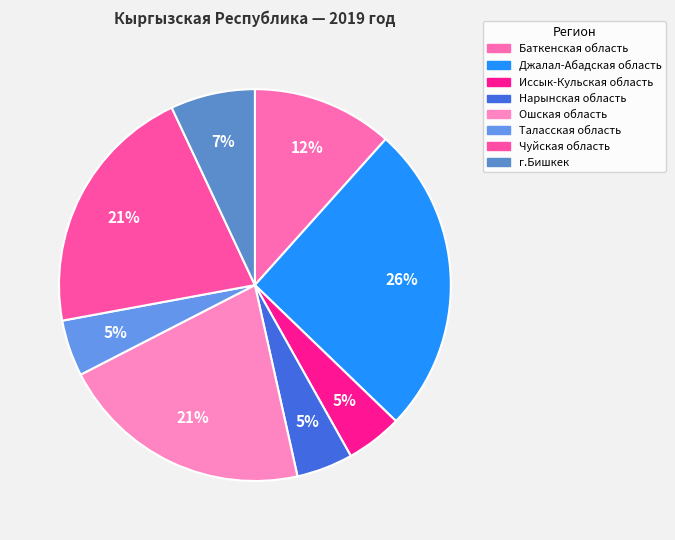

How many segments does this pie chart have?

8